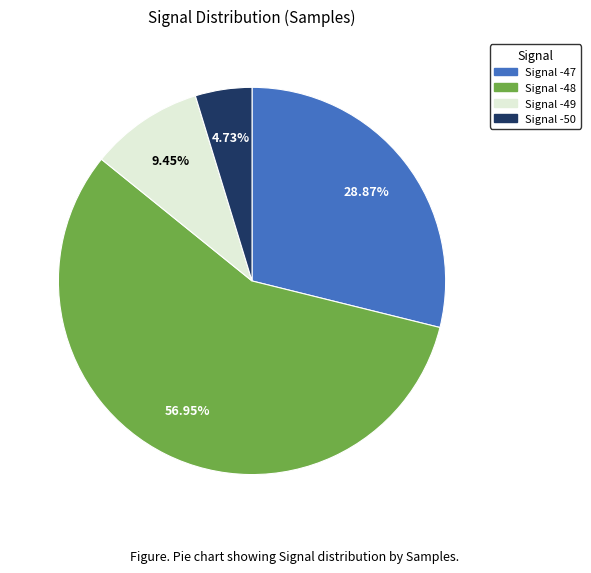

Is there a majority slice in this chart?

Yes